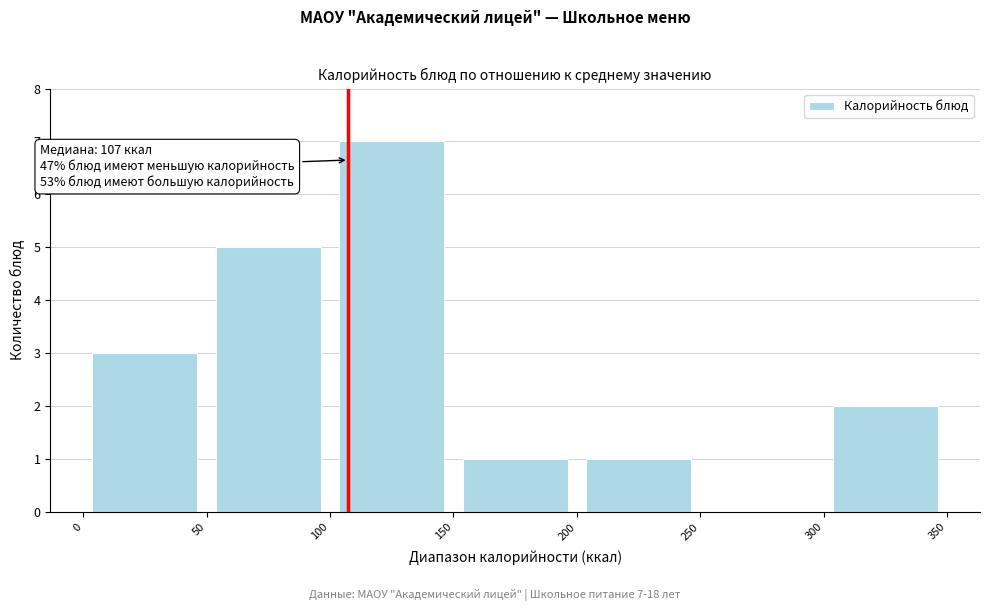

Which range on the x-axis has the tallest bar?

100 to 150